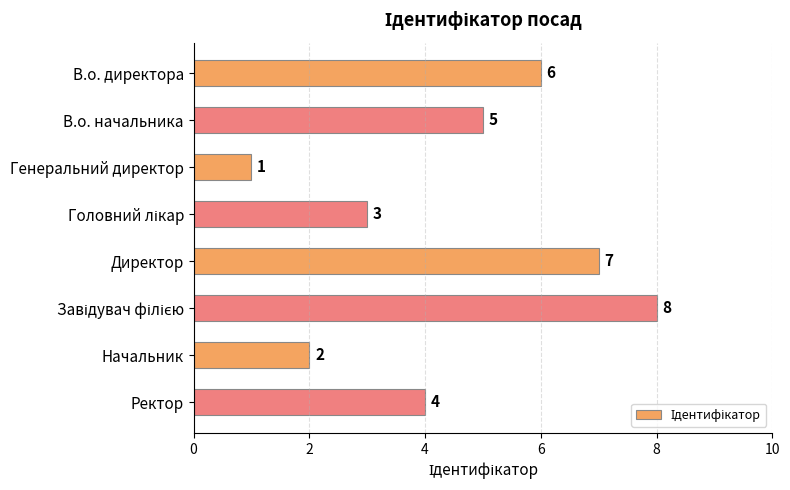

At which category does the chart reach its minimum across all series?

Генеральний директор